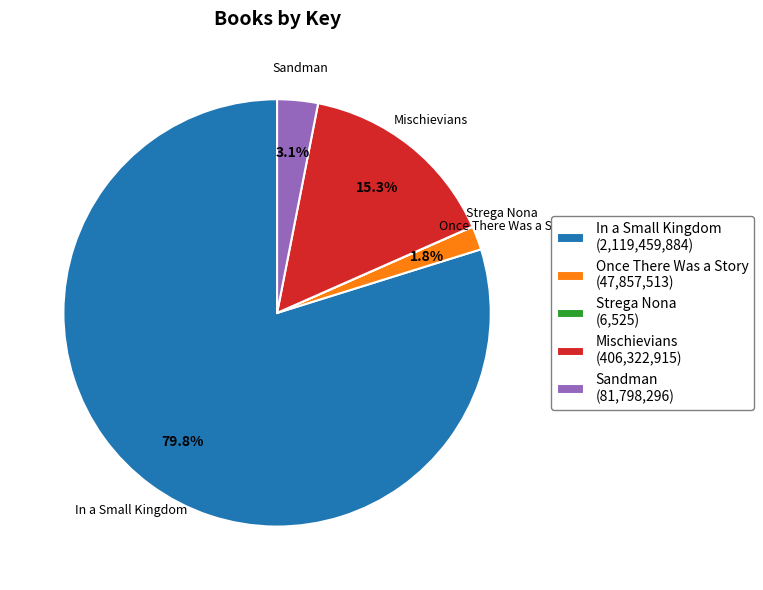

What percentage is NOT represented by Once There Was a Story (47,857,513)?

98.2%